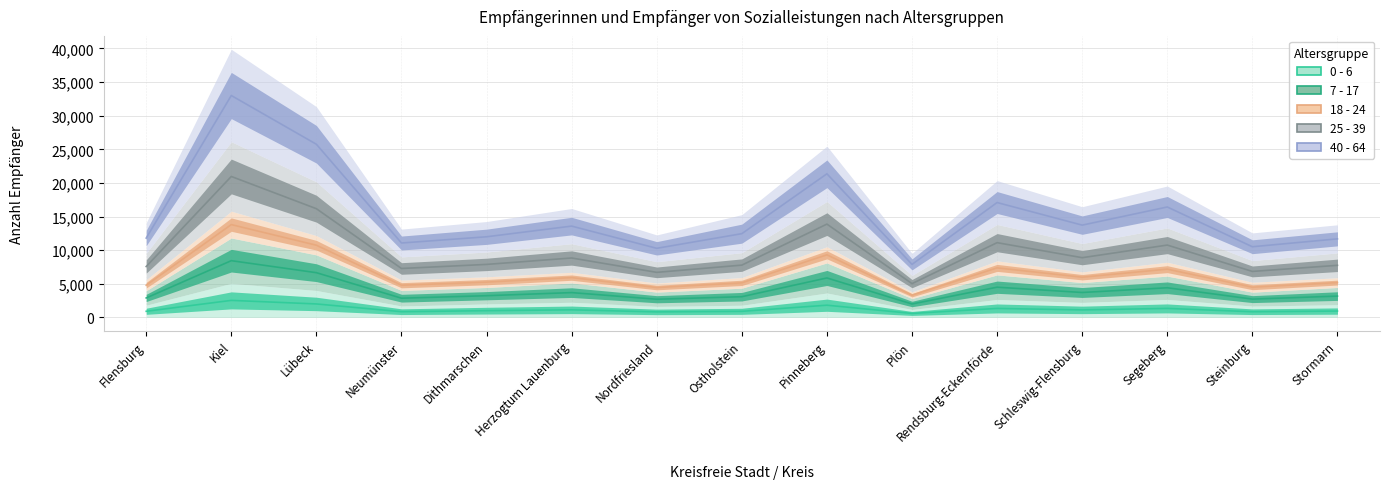

Which label corresponds to the smallest value in the chart?

Plön